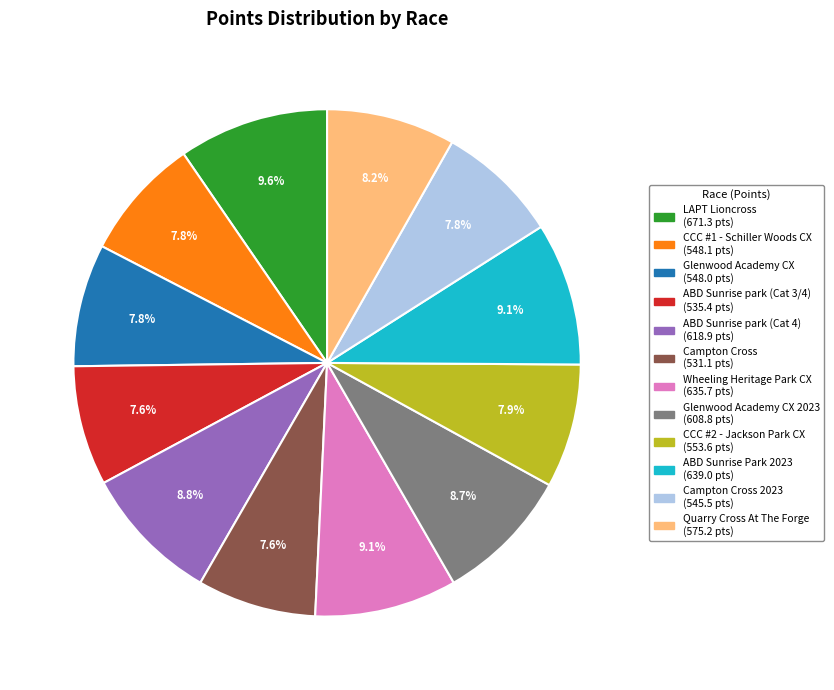

Is there a majority slice in this chart?

No